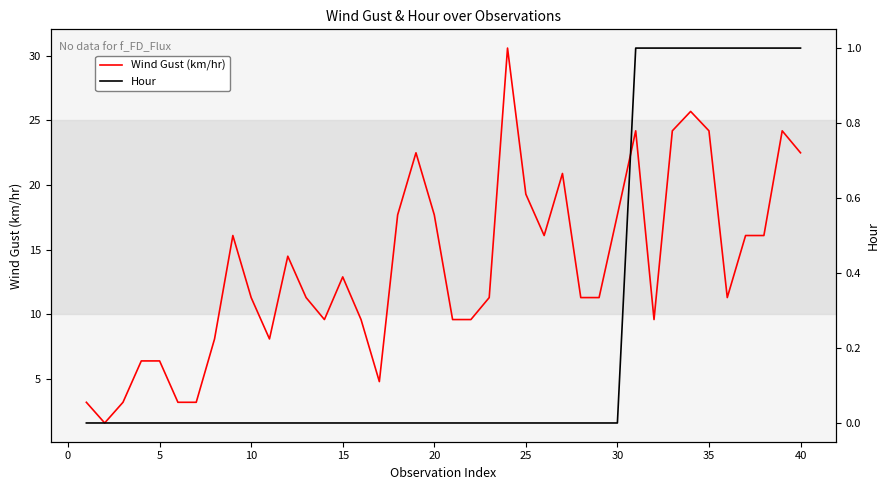

How many interior local valleys does the Wind Gust (km/hr) series have?

7